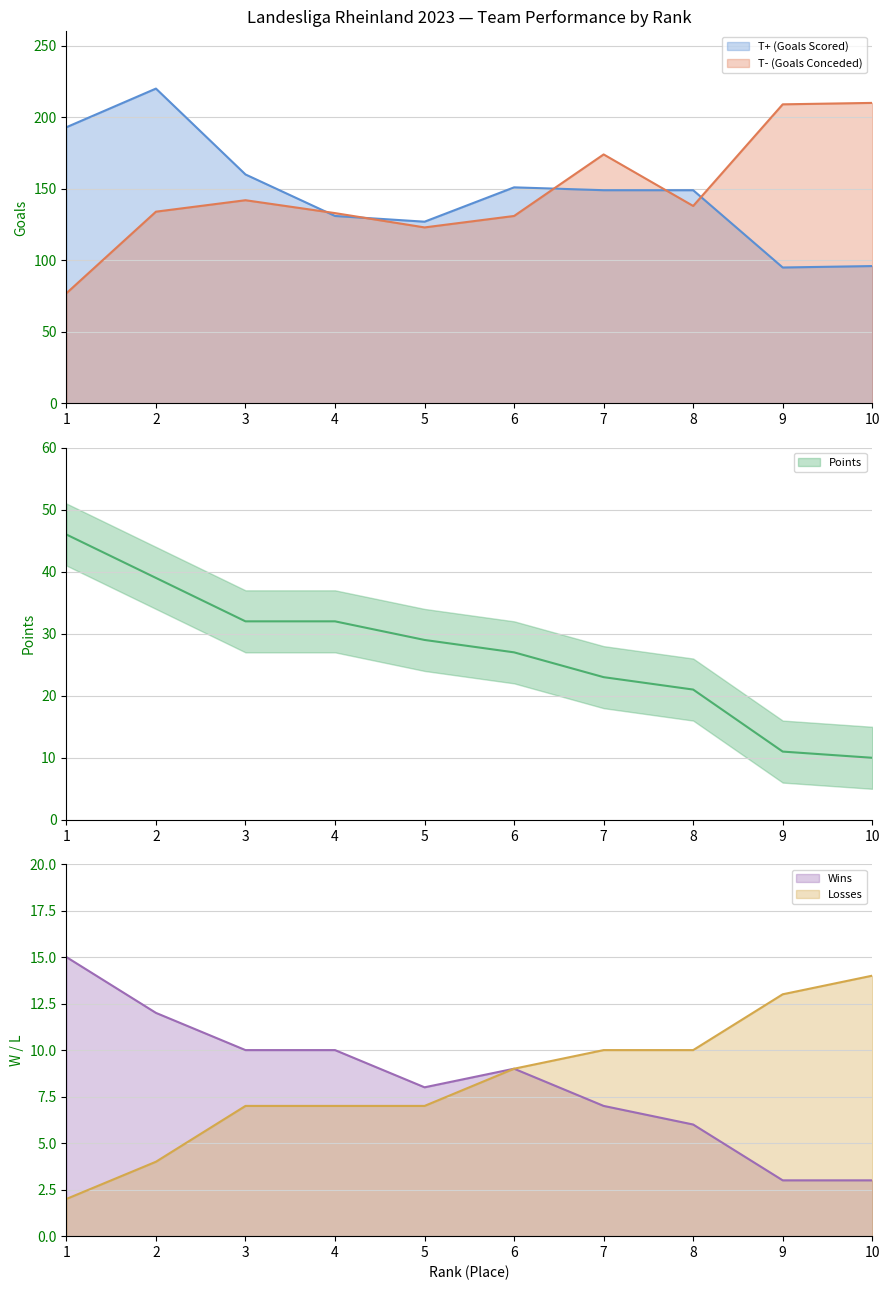

List the series in order of their peak value, lowest first.

Losses, Wins, Points, T- (Goals Conceded), T+ (Goals Scored)